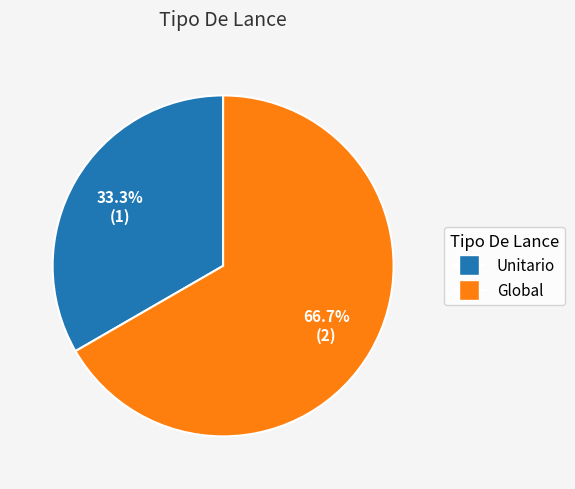

To the nearest percent, what percentage of the pie is Global?

67%